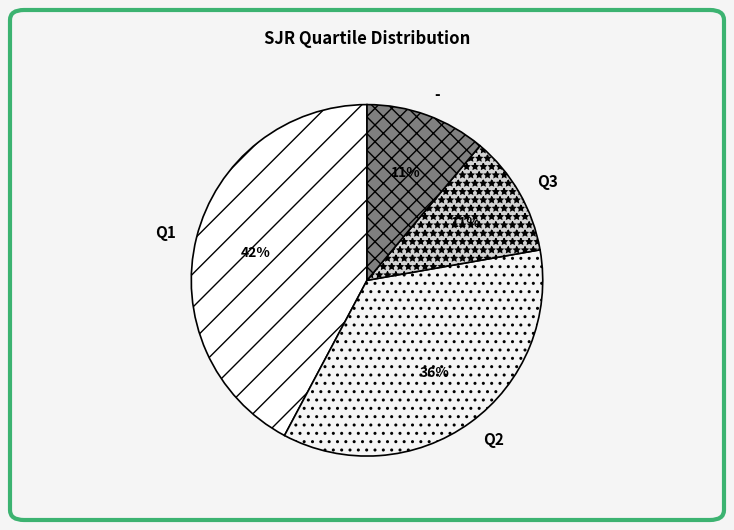

Do Q3 and Q1 together represent more than half of the pie?

Yes